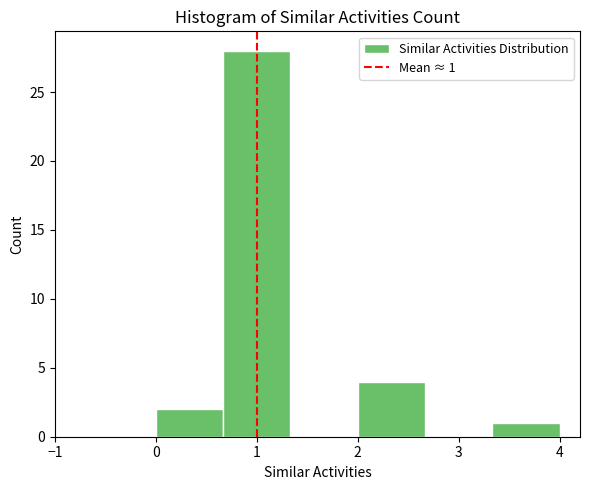

Which range on the x-axis has the tallest bar?

0.7 to 1.3